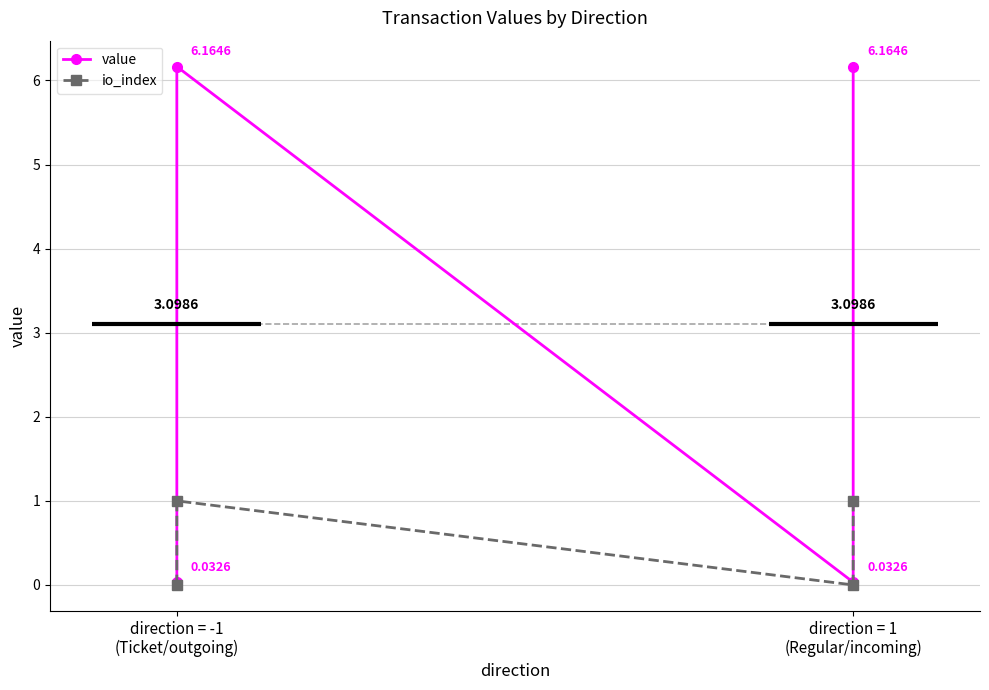

How many data points in value are above 6?

2